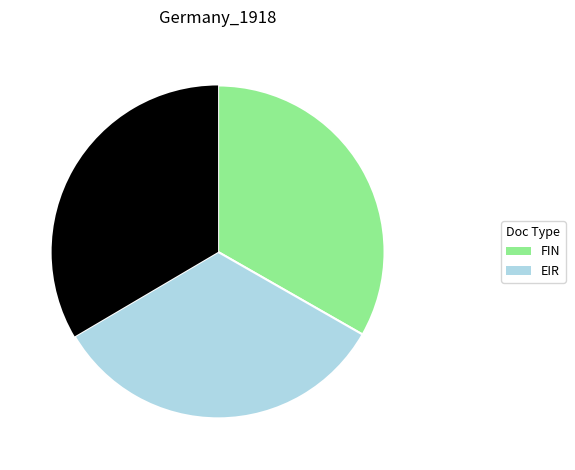

Is there a majority slice in this chart?

No